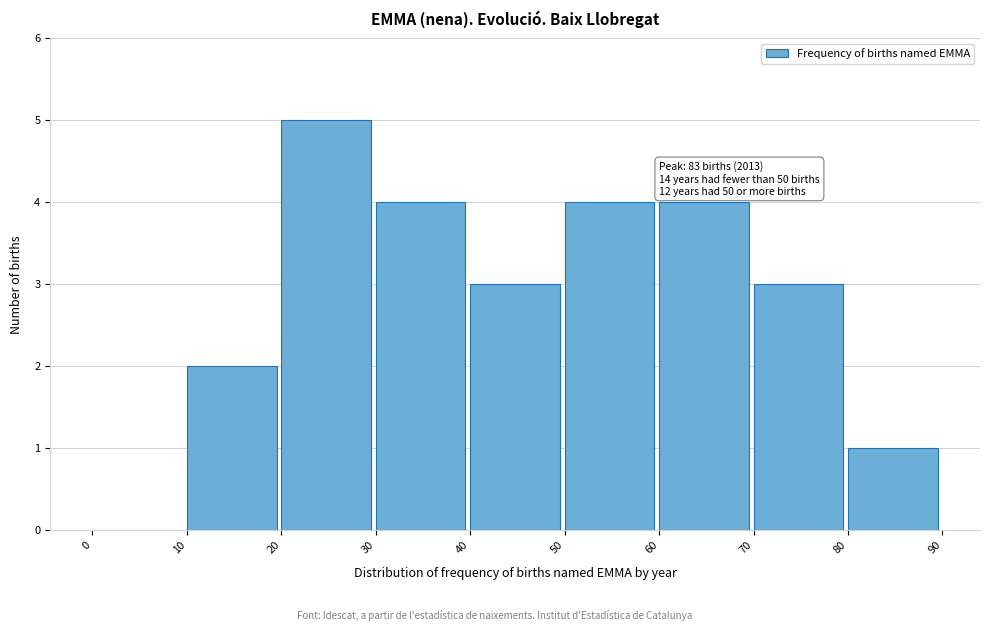

Over which range of the x-axis is the bar tallest?

20 to 30